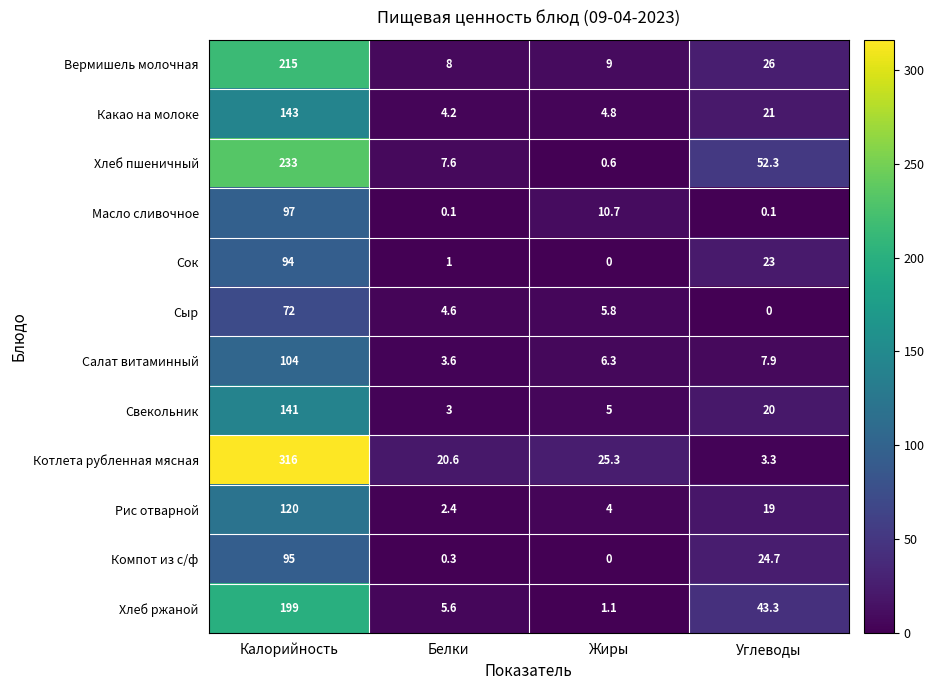

How many distinct data groups are displayed?

12